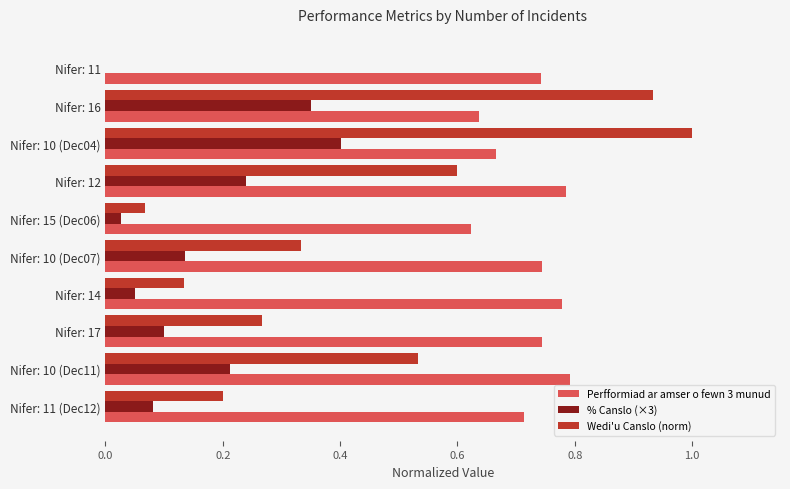

Which category has the highest value in the % Canslo (×3) series?

Nifer: 10 (Dec04)